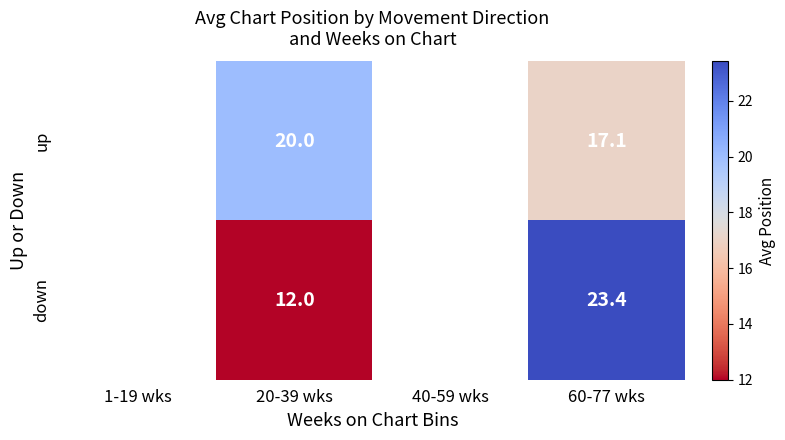

Is the value of up at 60-77 wks greater than the value of down at 60-77 wks?

No